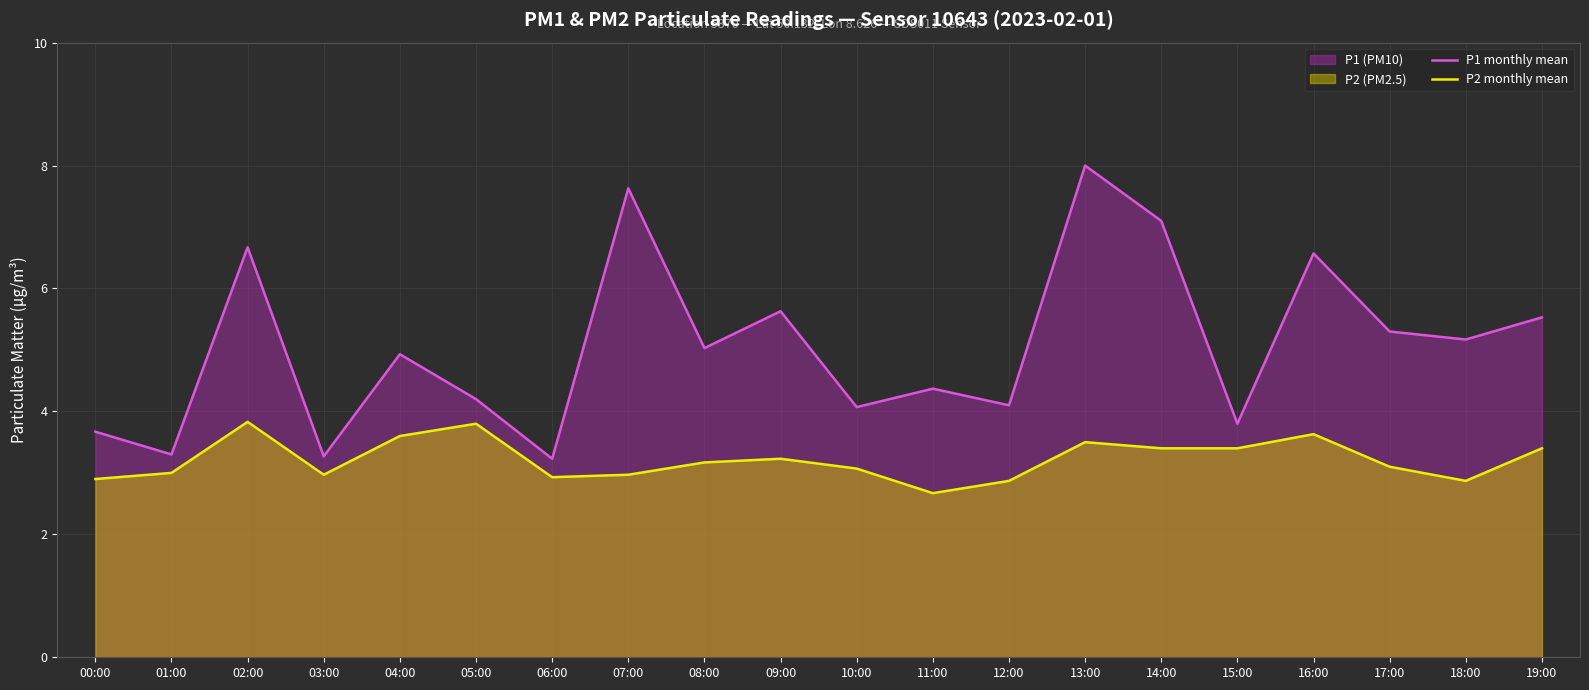

Is it true that P2 monthly mean equals 3.9 at 06:00?

False